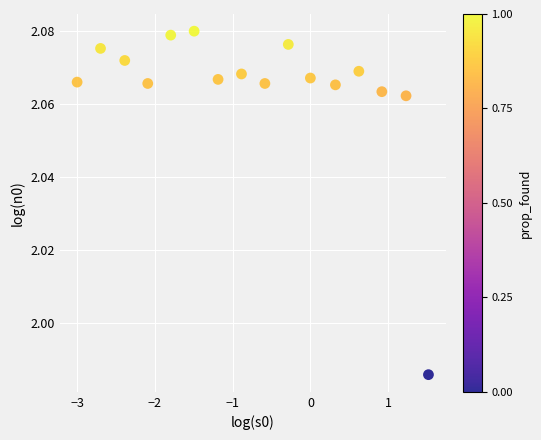

What is the range of X values (max minus min)?

4.5